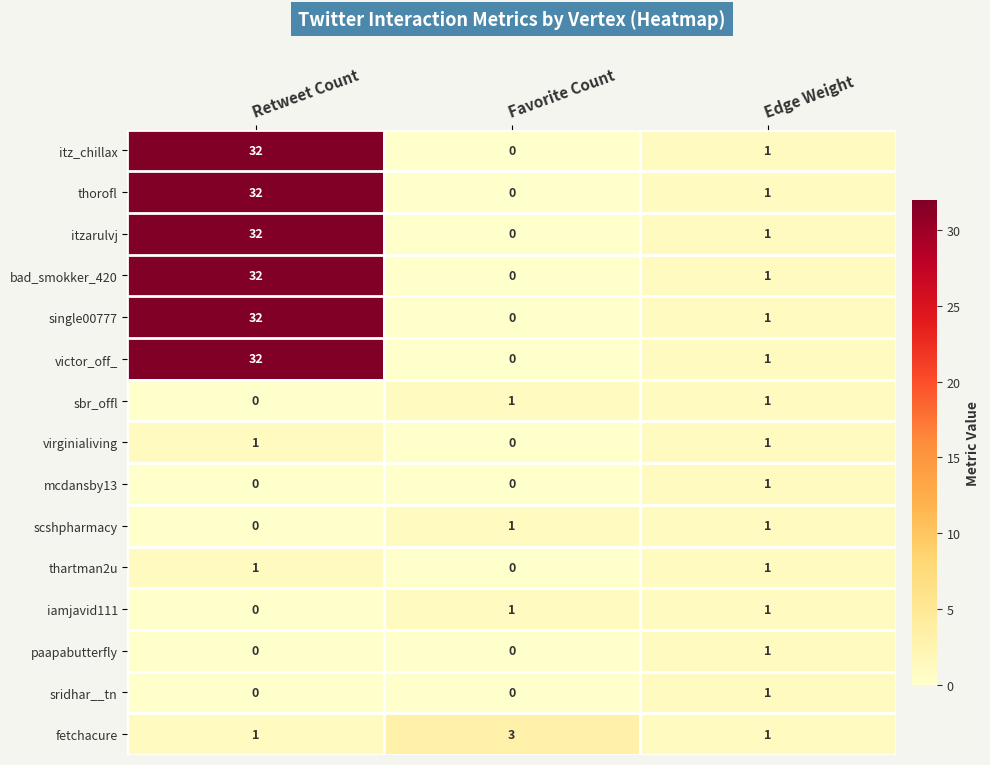

Rank the categories by itz_chillax value from highest to lowest.

Retweet Count, Edge Weight, Favorite Count